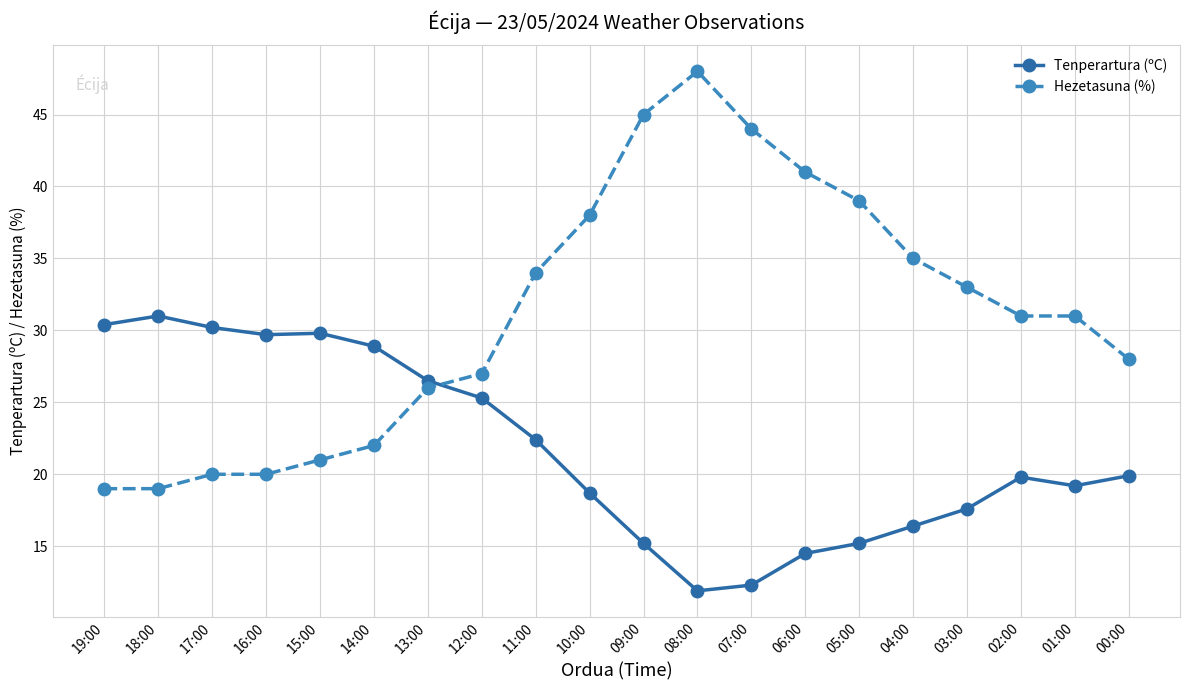

How many lines are shown in the chart?

2